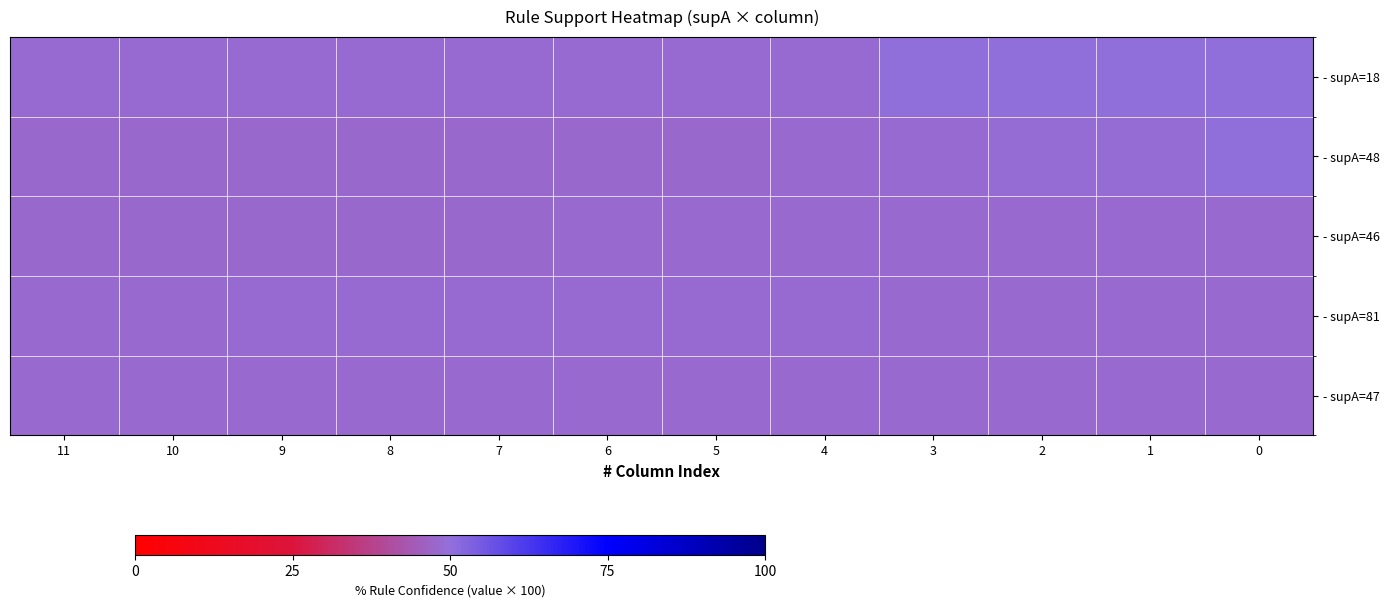

At how many categories does at least one series exceed 0?

12